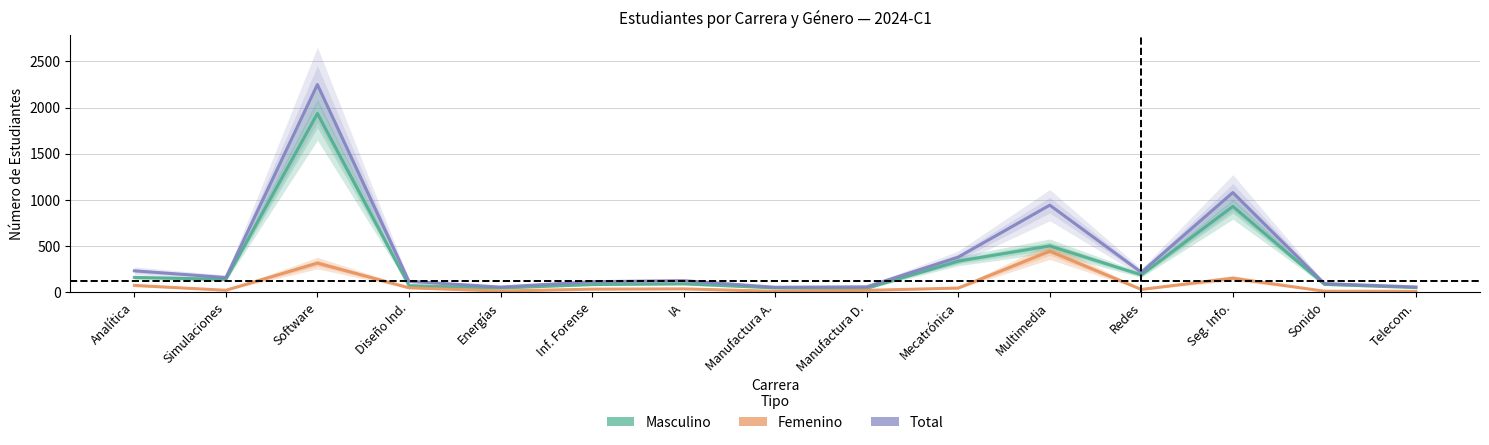

What is the sum of the Femenino values at IA and Manufactura A.?

42